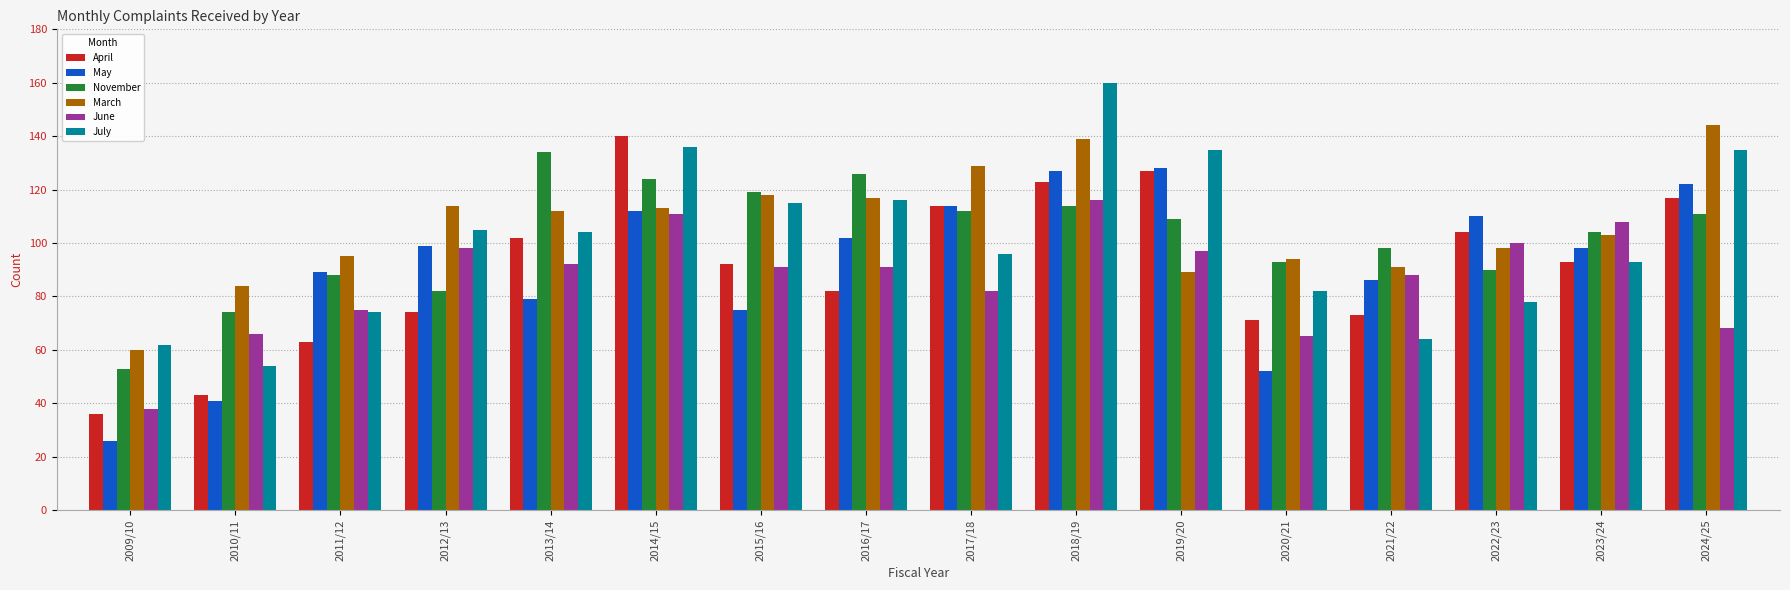

What is the lowest value of the November series?

53